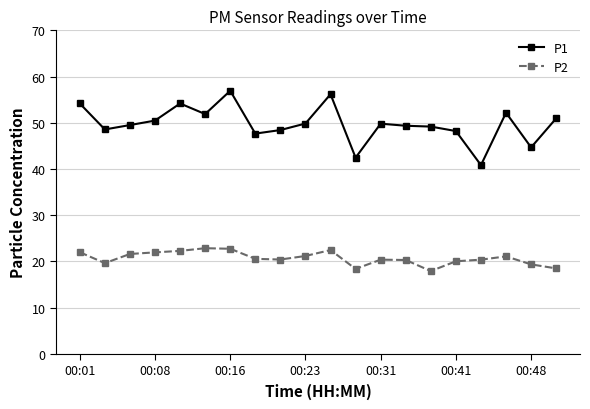

What is the value of the P2 point at the 3rd from the left?

21.6